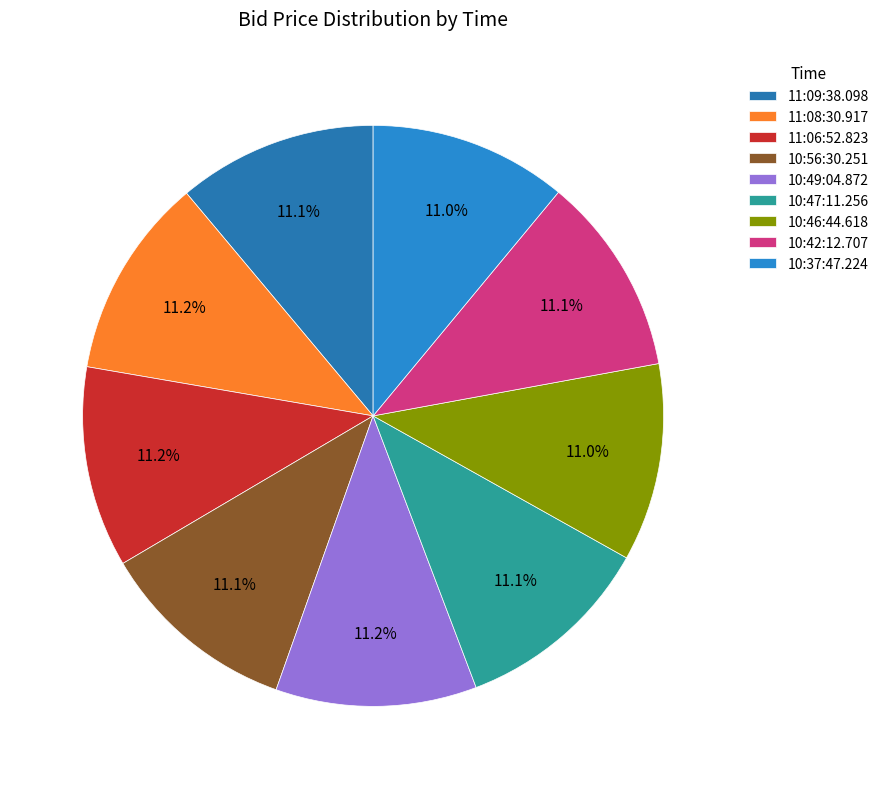

How many slices are in this pie chart?

9